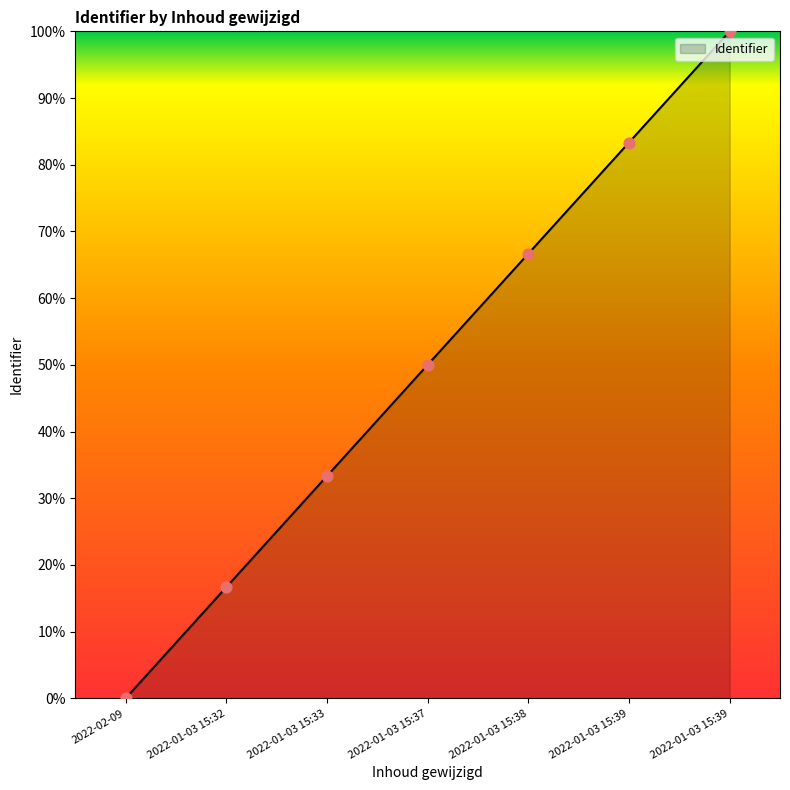

Which has a higher value, 2022-01-03 15:39 or 2022-01-03 15:39?

2022-01-03 15:39